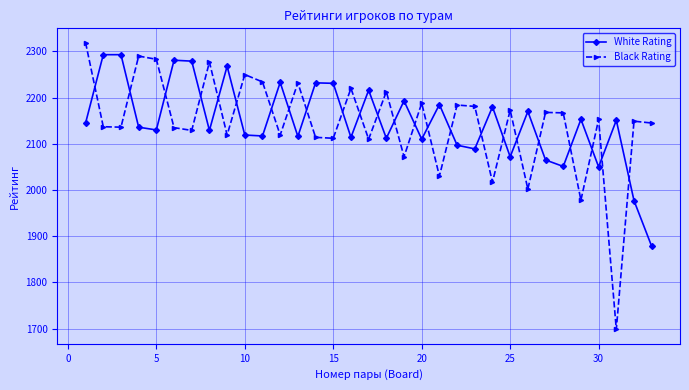

How many data points in Black Rating are less than 2149?

16